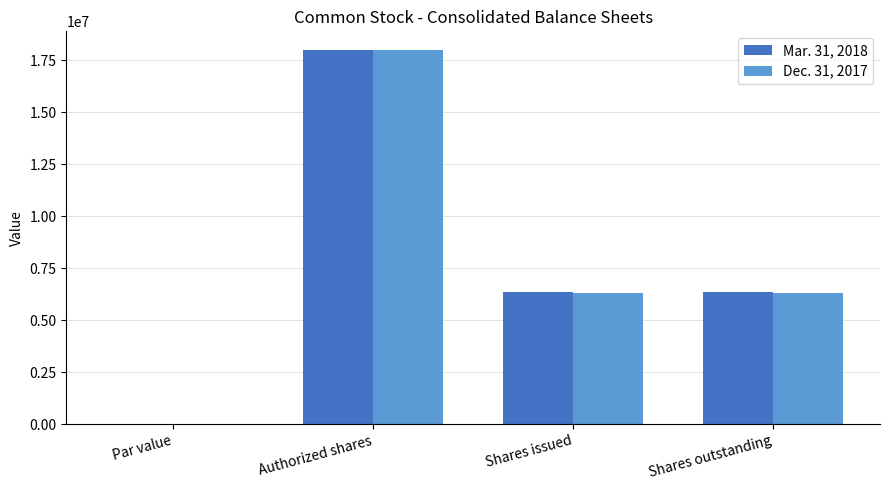

What is the average value of the Dec. 31, 2017 series?

7647465